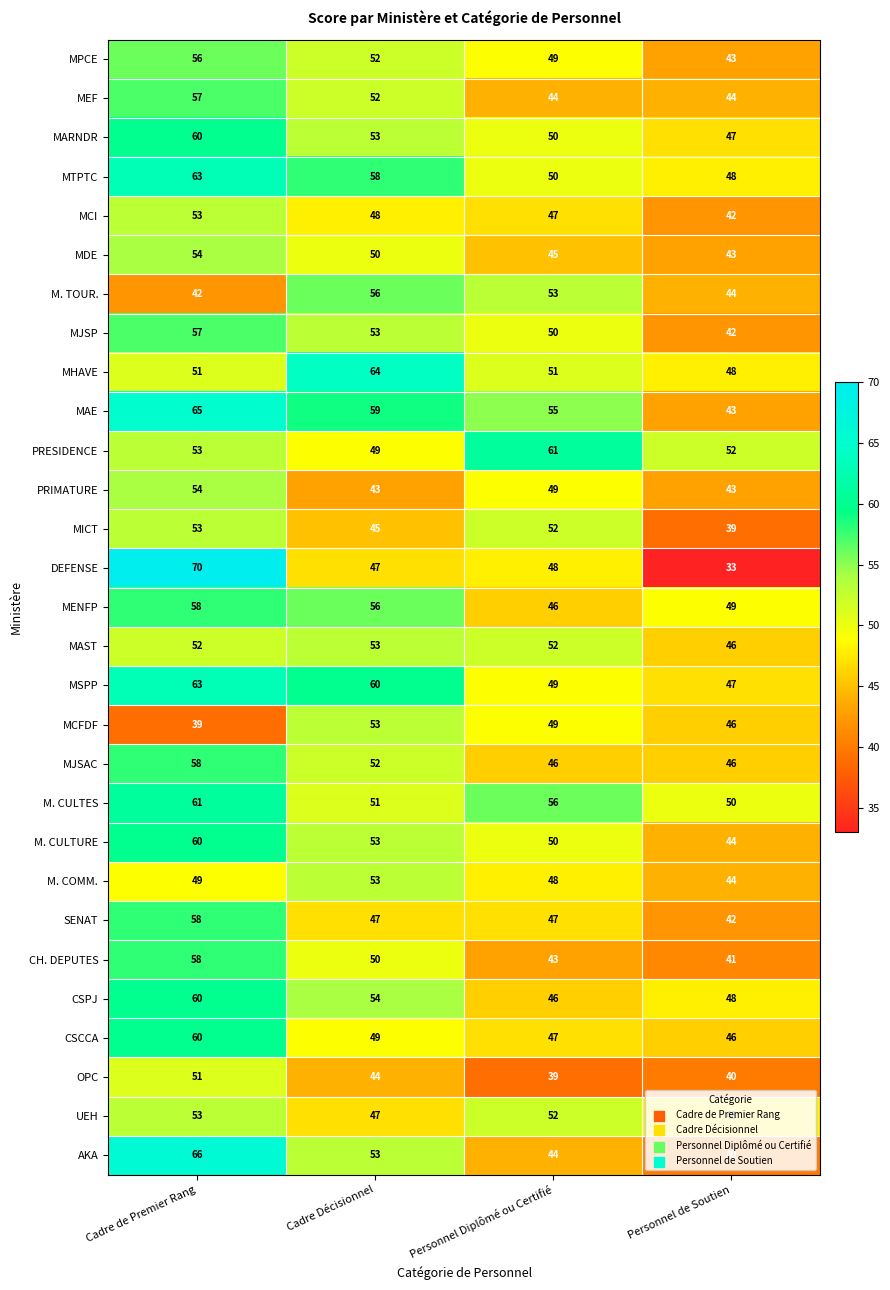

At which label is MCFDF closest to 46?

Personnel de Soutien